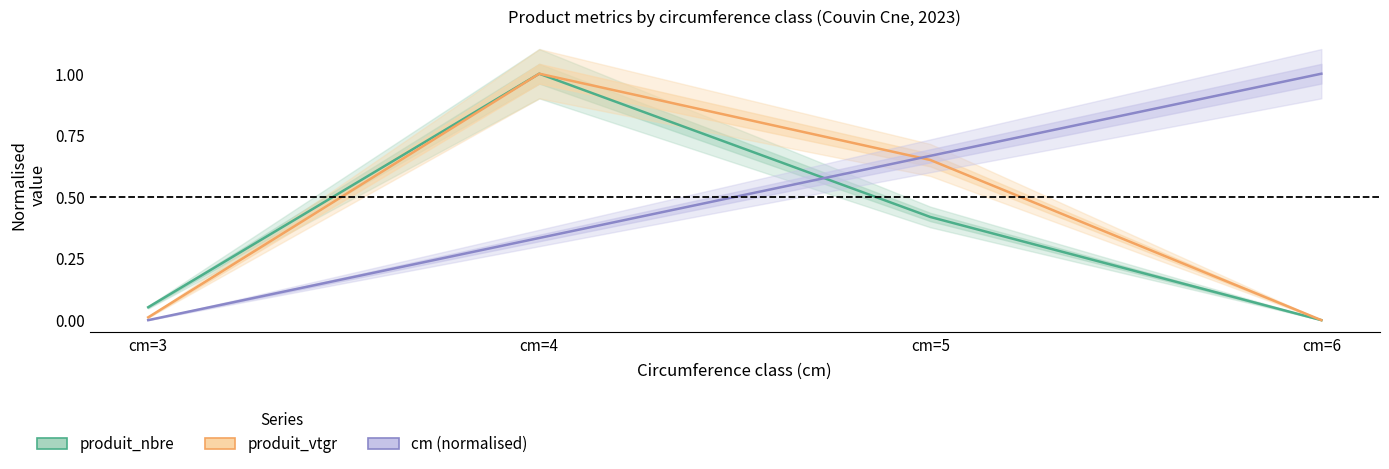

What is the sum of the produit_vtgr values at cm=3 and cm=5?

0.7